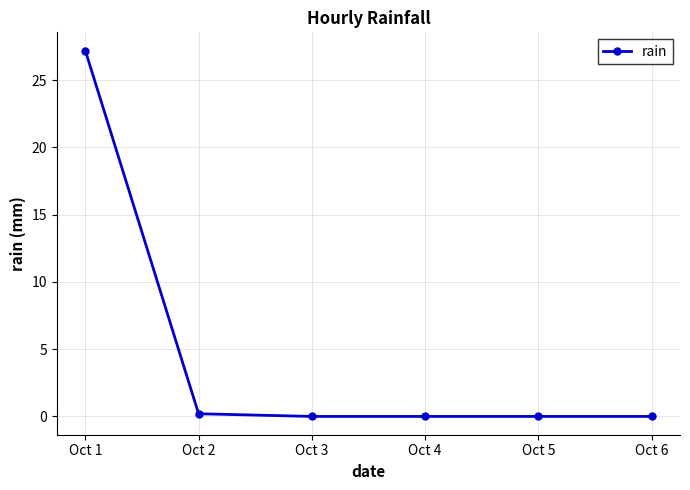

True or false: there are more than 2 points higher than both neighbors.

False